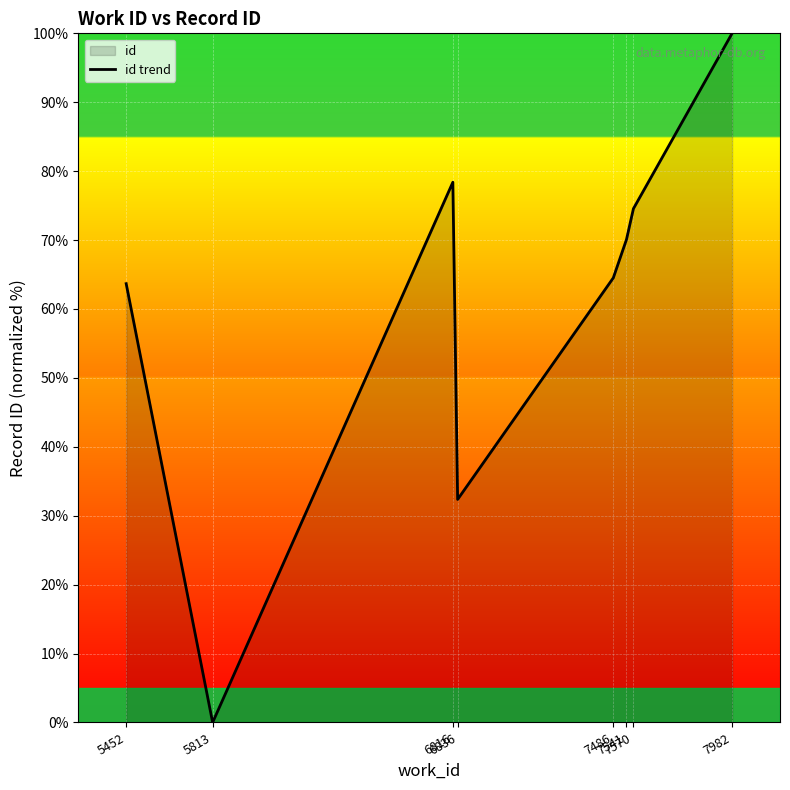

How many interior local valleys (lower than both neighbors) does the data have?

2